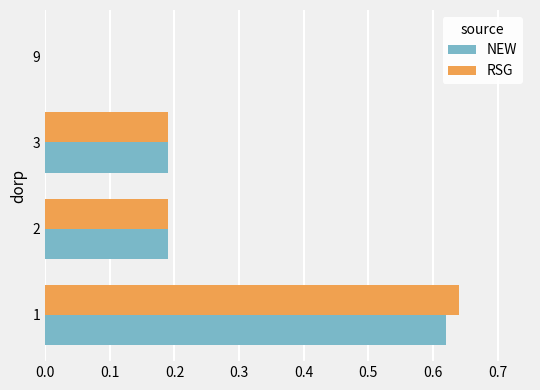

True or false: RSG has a value of 0.0 at 9.

True